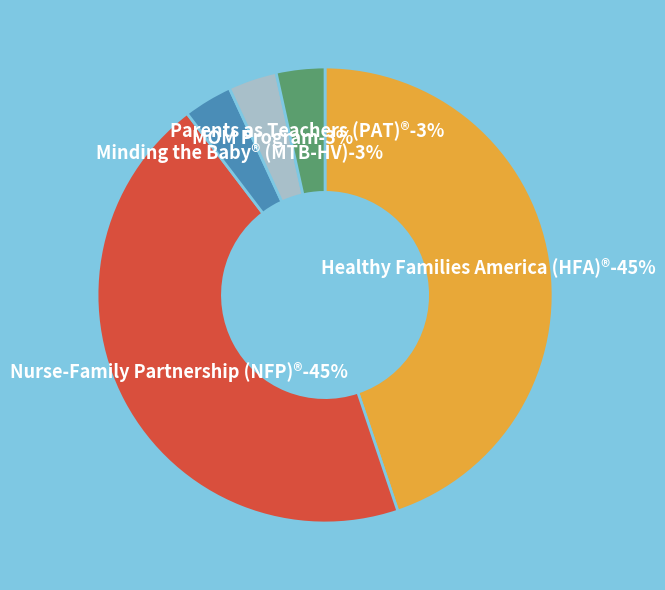

How many slices are in this pie chart?

5